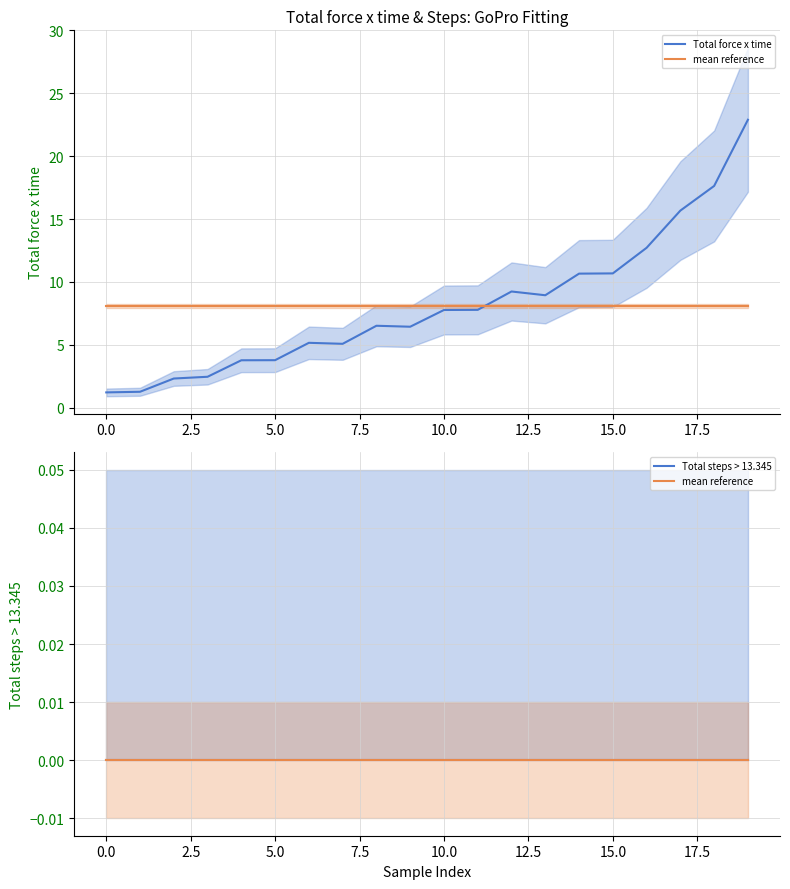

At 5.0, list the series in order from smallest to largest.

mean reference, Total steps > 13.345, Total force x time